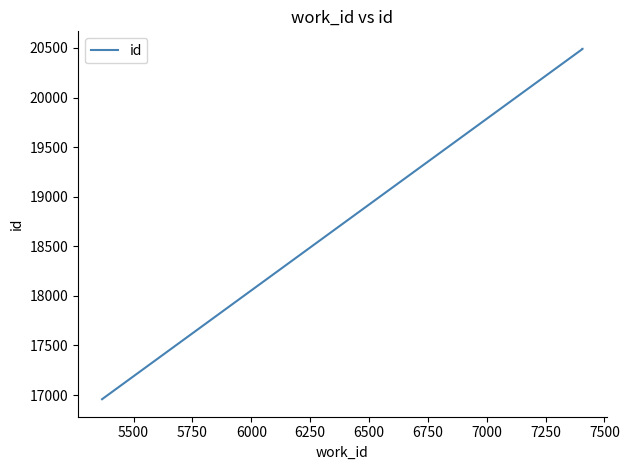

Reading right to left, list all the values displayed in this chart.

20491	20490	16958